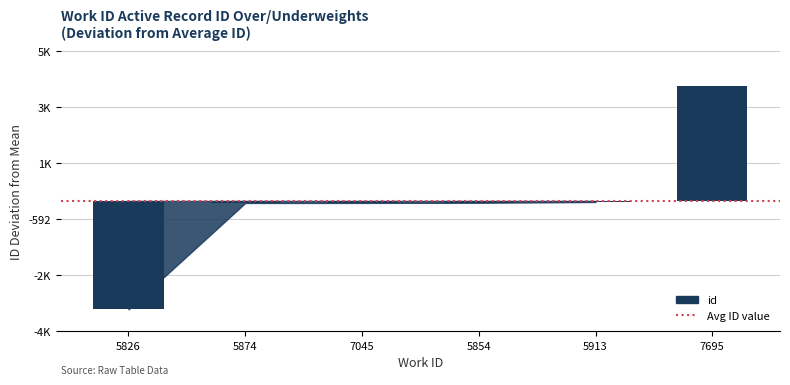

Where is the data nearest to the value 112?

5913